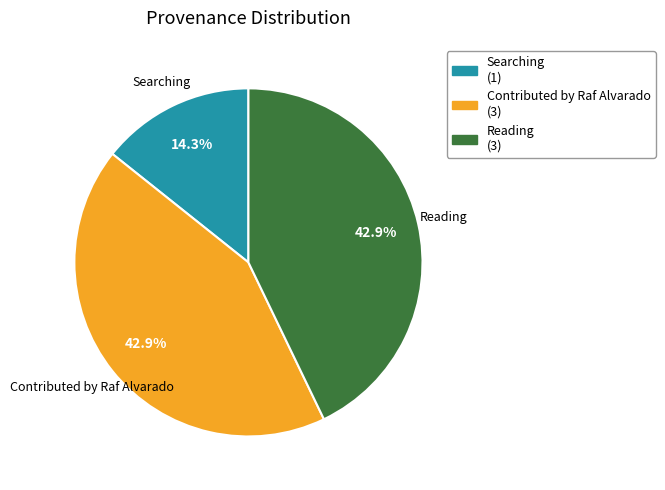

What is the smallest slice in the pie chart?

Searching